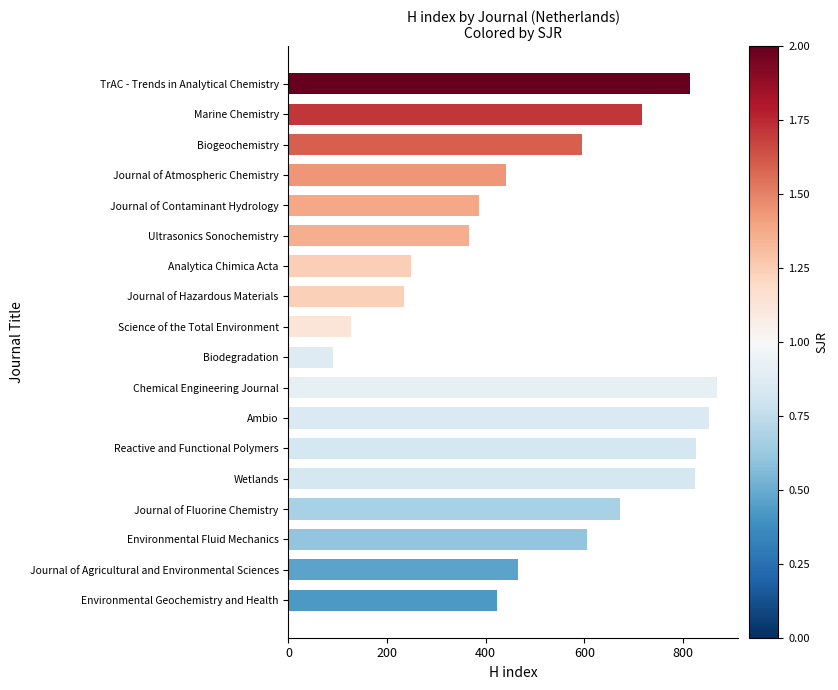

What is the label of the 7th bar from the bottom?

Ambio